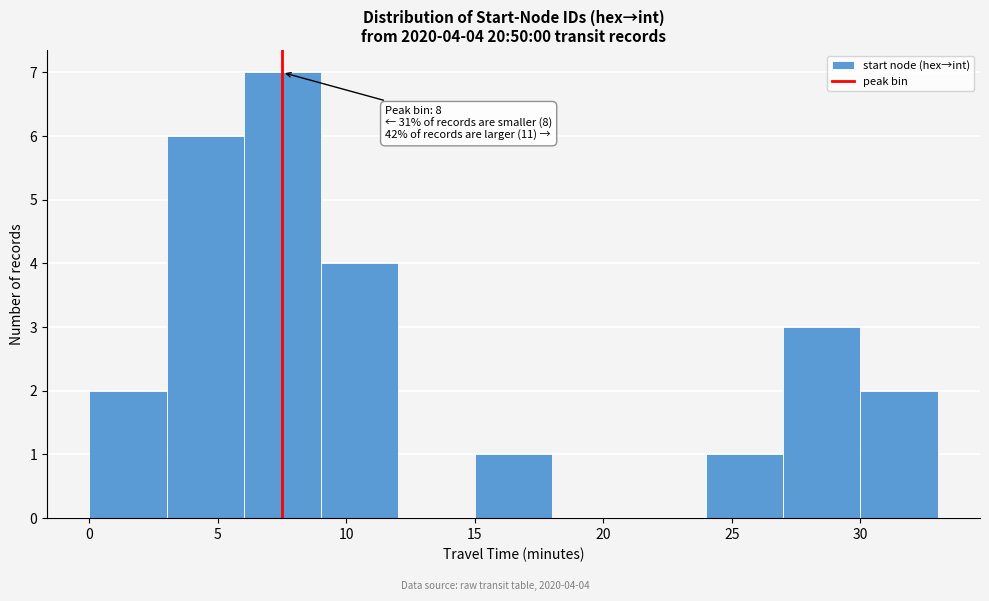

Over which range of the x-axis is the bar tallest?

6 to 9